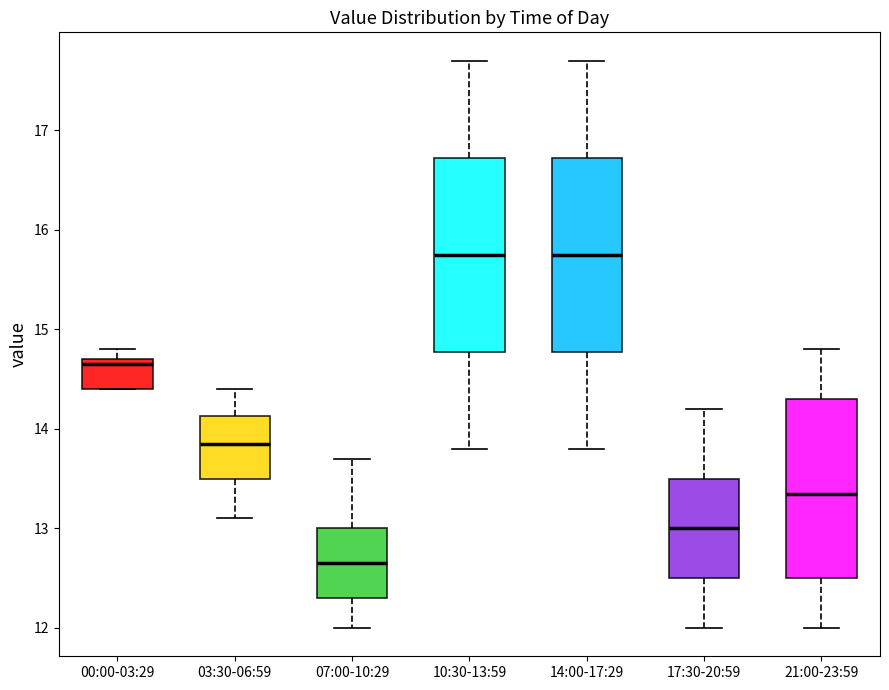

Reading left to right, read every box against the y-axis: the position of its median line, the range the box covers, and the ends of its whiskers. The values are not printed on the chart, so give them approximately, as read against the axis.

00:00-03:29: median 14.7 (just below the box's upper edge), box 14.4 to 14.7, whiskers 14.4 to 14.8
03:30-06:59: median 13.9, box 13.5 to 14.1, whiskers 13.1 to 14.4
07:00-10:29: median 12.7, box 12.3 to 13.0, whiskers 12.0 to 13.7
10:30-13:59: median 15.8, box 14.8 to 16.7, whiskers 13.8 to 17.7
14:00-17:29: median 15.8, box 14.8 to 16.7, whiskers 13.8 to 17.7
17:30-20:59: median 13.0, box 12.5 to 13.5, whiskers 12.0 to 14.2
21:00-23:59: median 13.4, box 12.5 to 14.3, whiskers 12.0 to 14.8